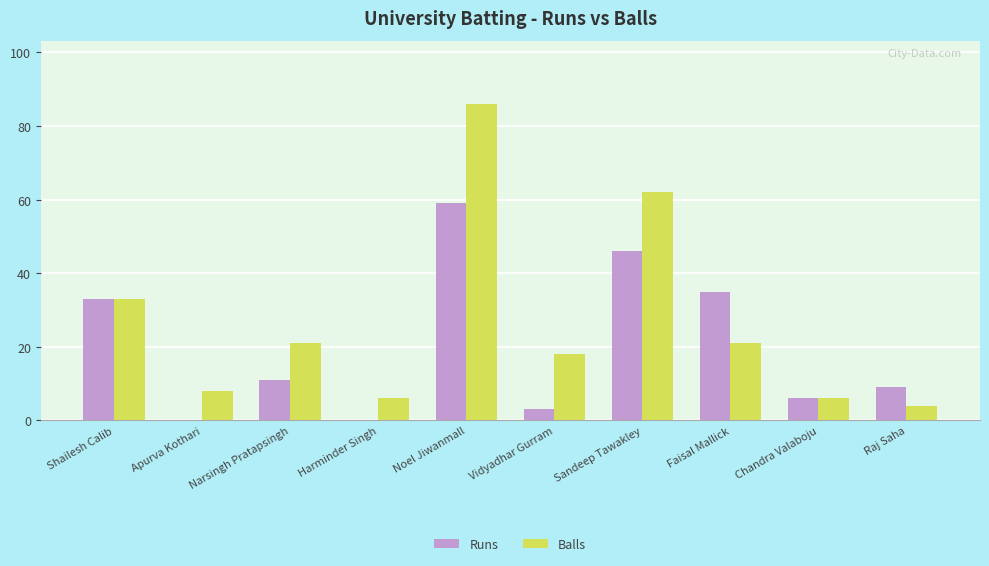

Reading left to right, extract all data points from this chart.

Runs: 33	0	11	0	59	3	46	35	6	9
Balls: 33	8	21	6	86	18	62	21	6	4